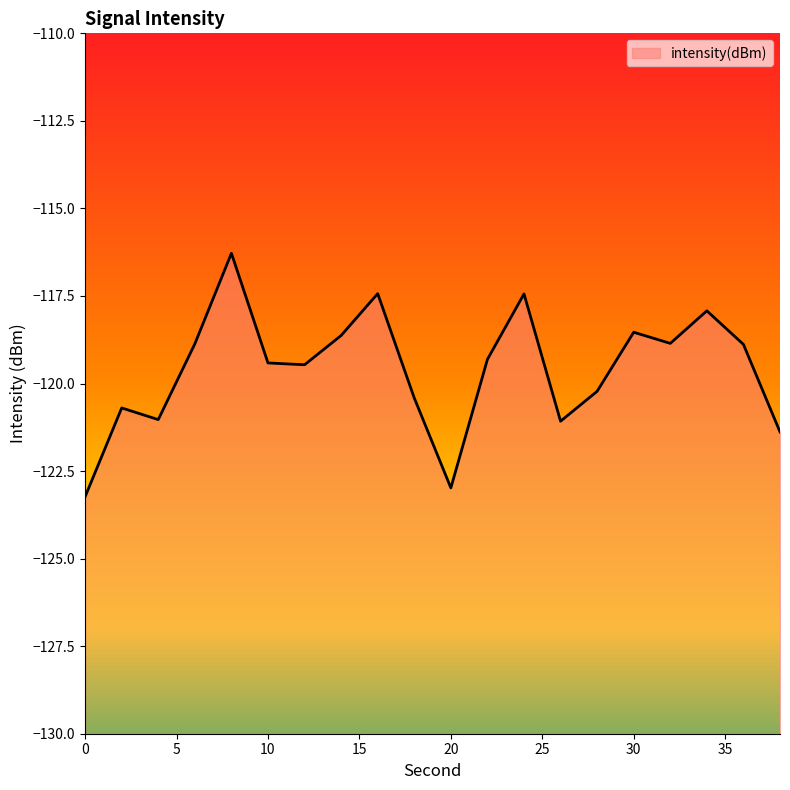

How many points are lower than both their immediate neighbors (excluding endpoints)?

5